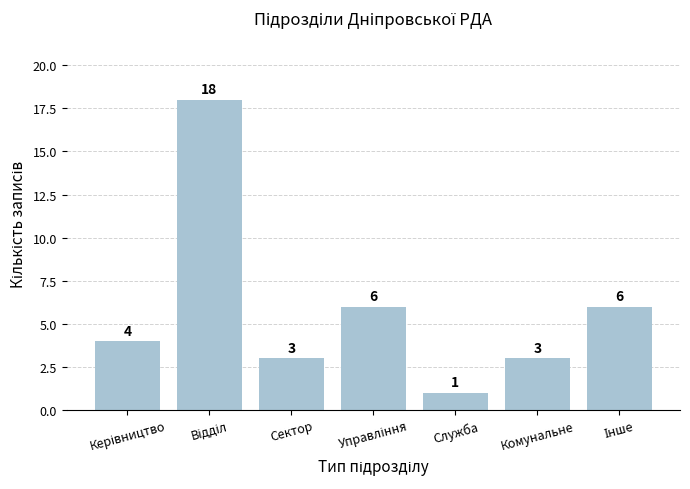

Between Комунальне and Служба, which is larger?

Комунальне